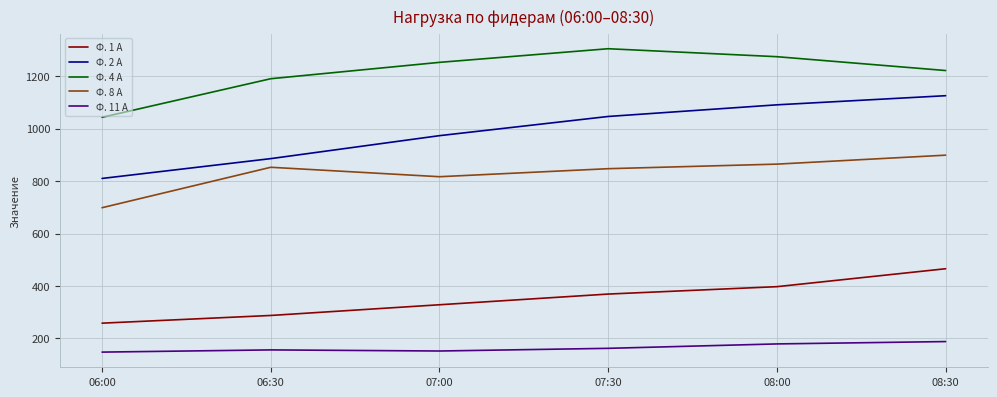

What is the difference between the Ф. 4 А values at 07:30 and 08:30?

83.2